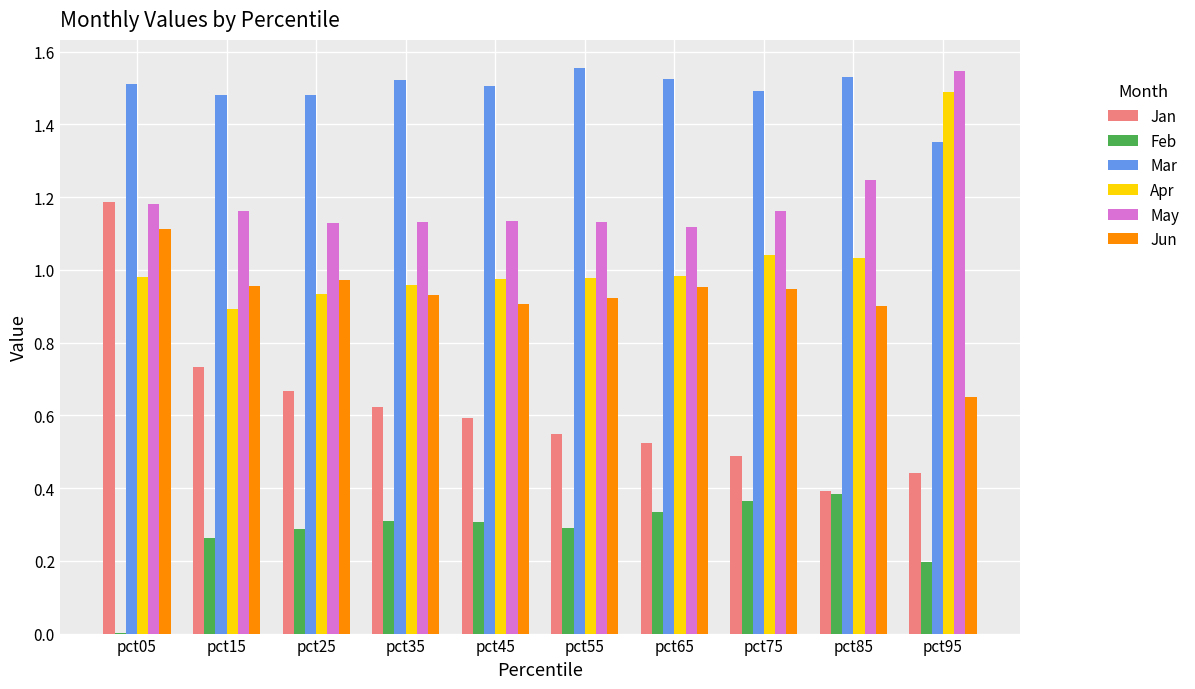

Which series has the largest total across all categories?

Mar